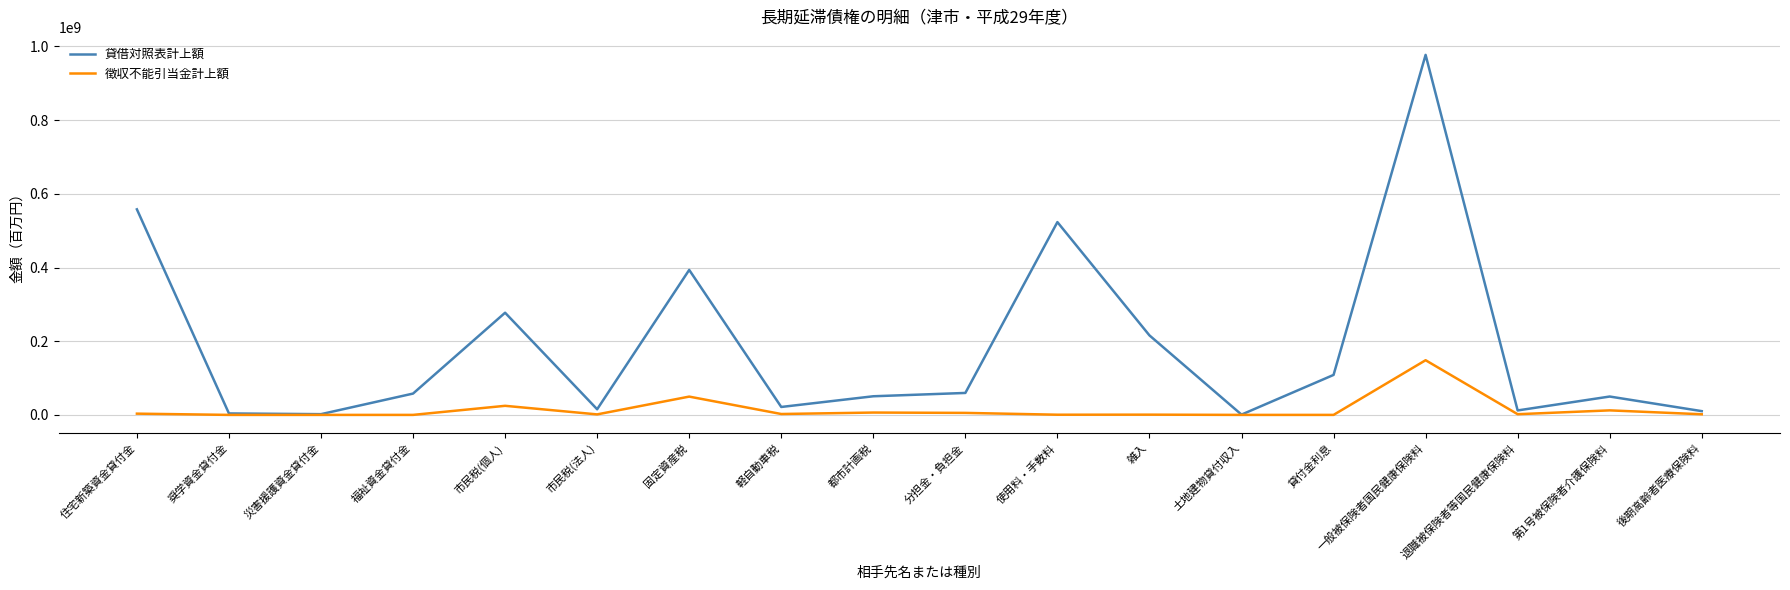

Which series has the widest spread of values?

貸借対照表計上額